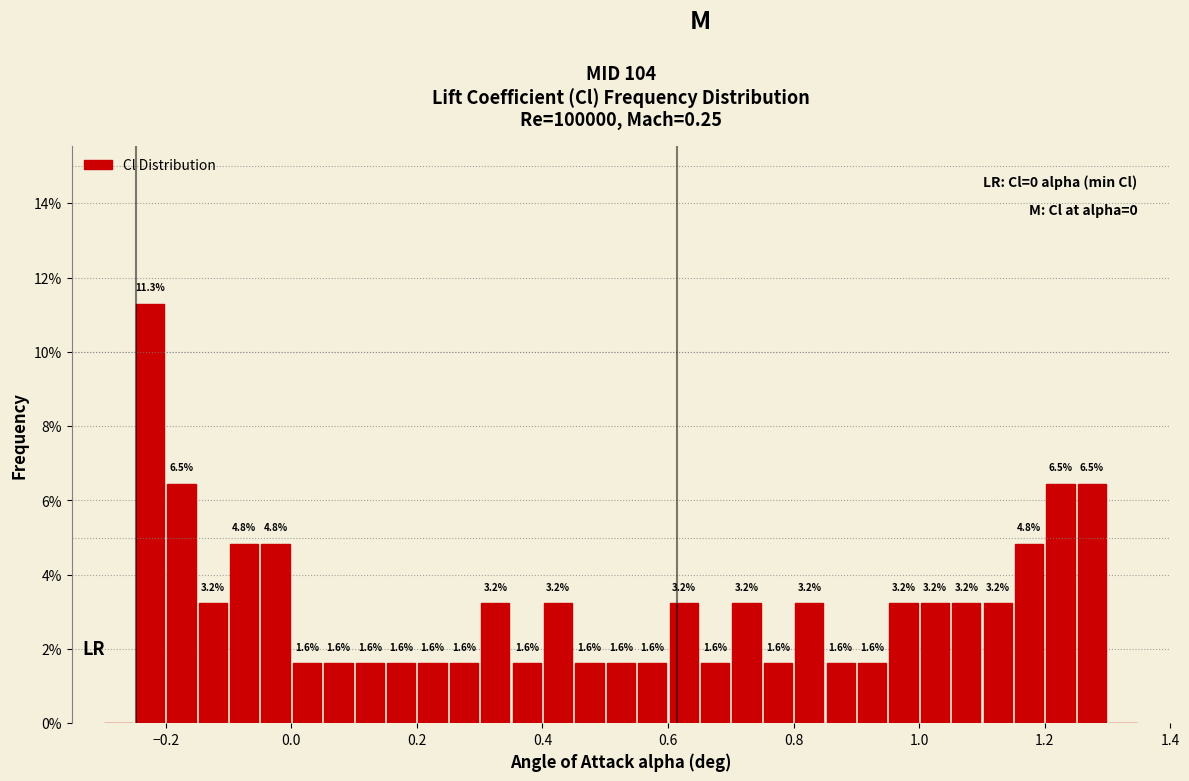

Read against the x-axis, roughly where is the centre of the tallest bar?

-0.22